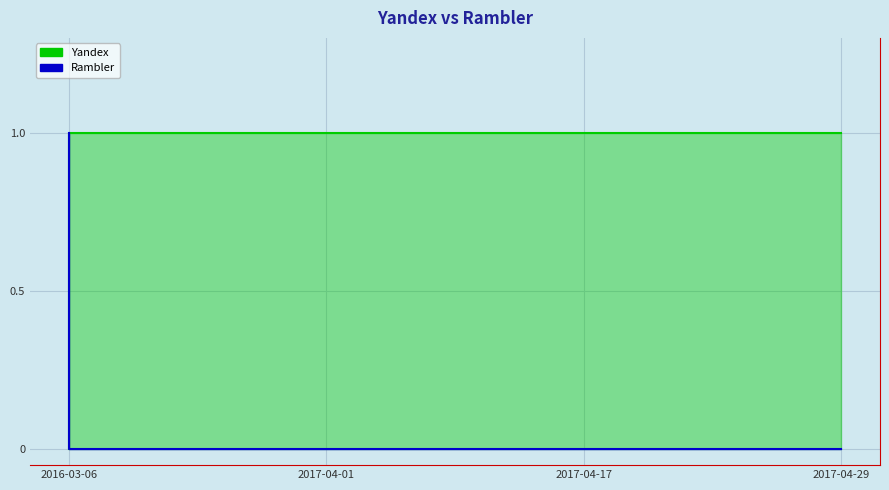

What position from the right is 2017-04-17?

2